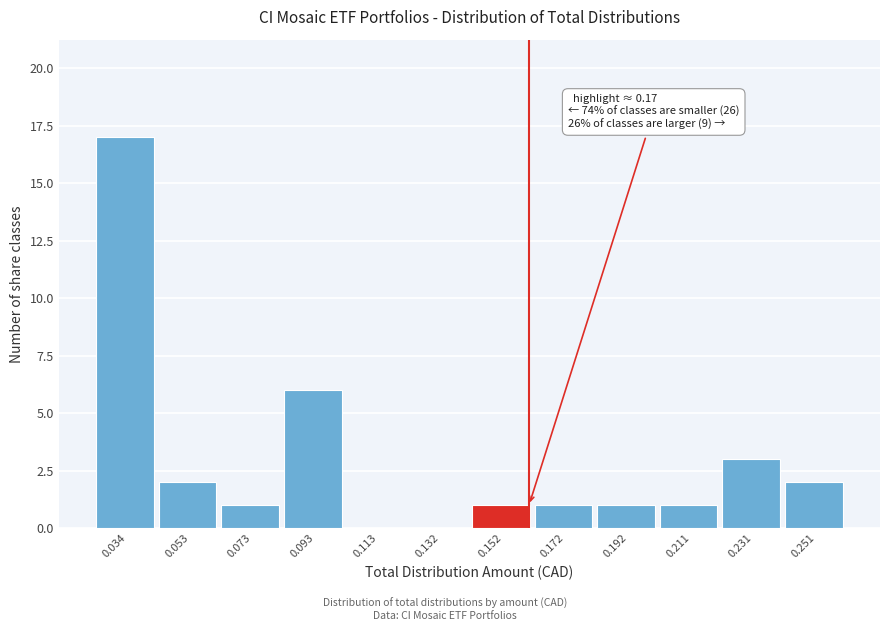

Reading left to right, what are all the values shown in this chart?

0.034=17	0.053=2	0.073=1	0.093=6	0.113=0	0.132=0	0.152=1	0.172=1	0.192=1	0.211=1	0.231=3	0.251=2